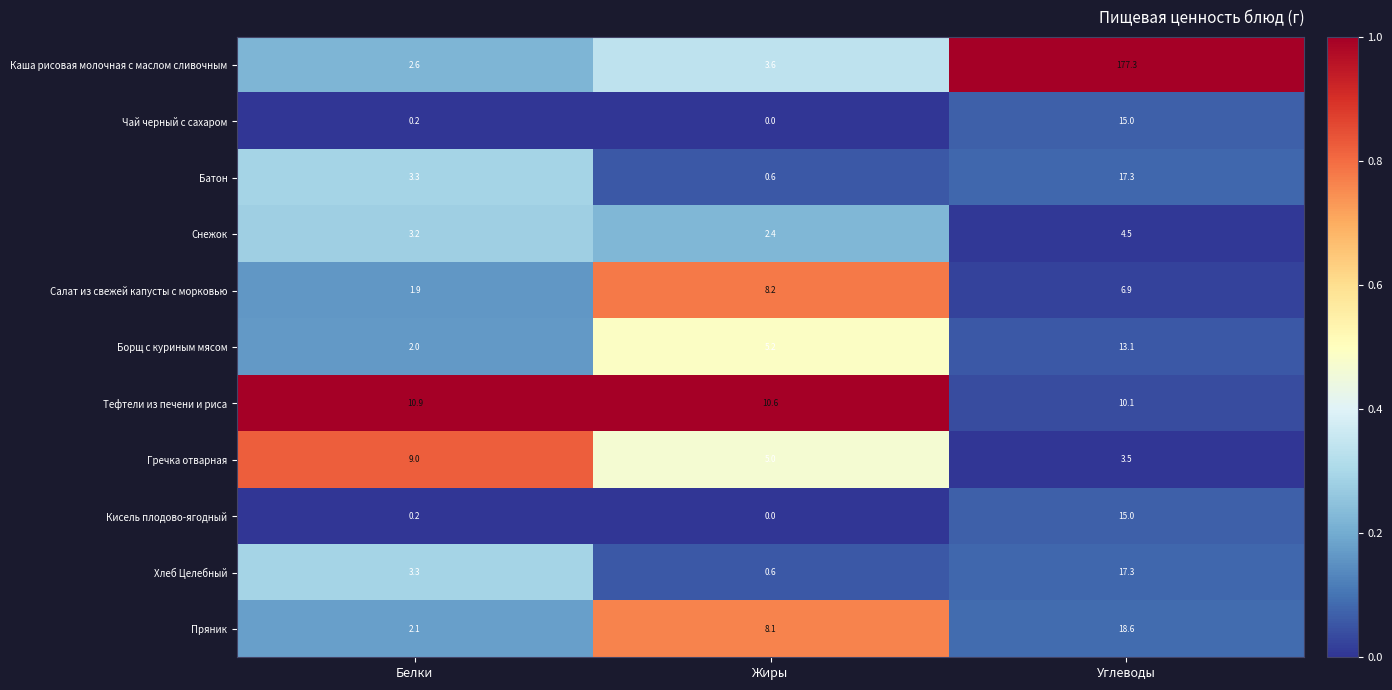

At which label is Хлеб Целебный closest to 8?

Белки